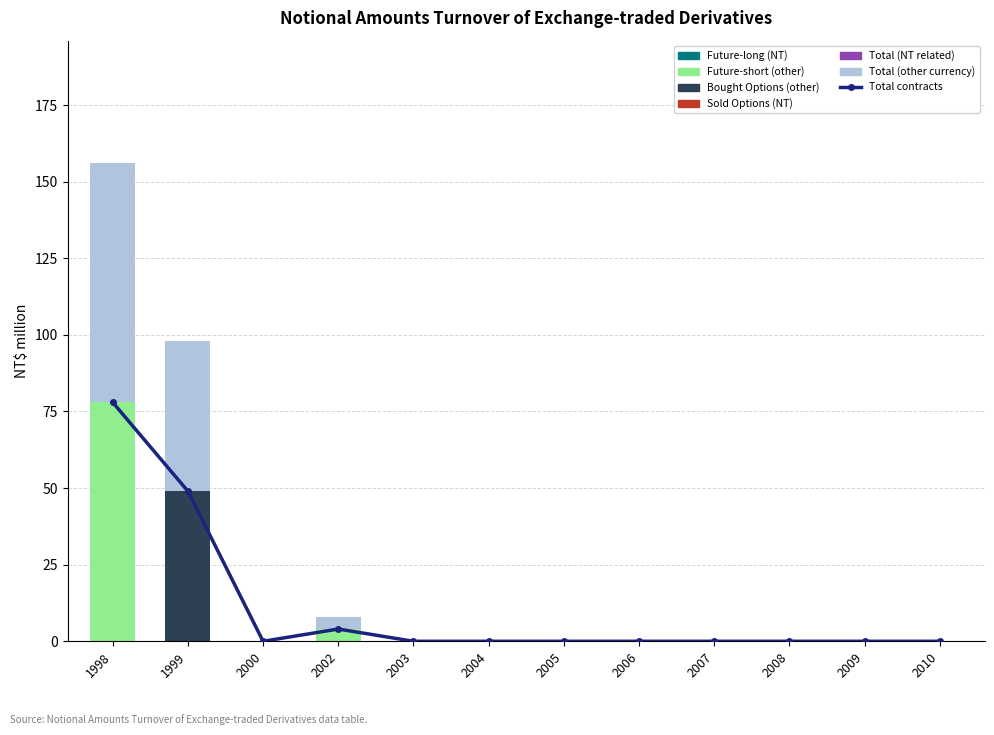

At 2003, list the series in order from smallest to largest.

Future-short (other), Bought Options (other), Total (other currency)